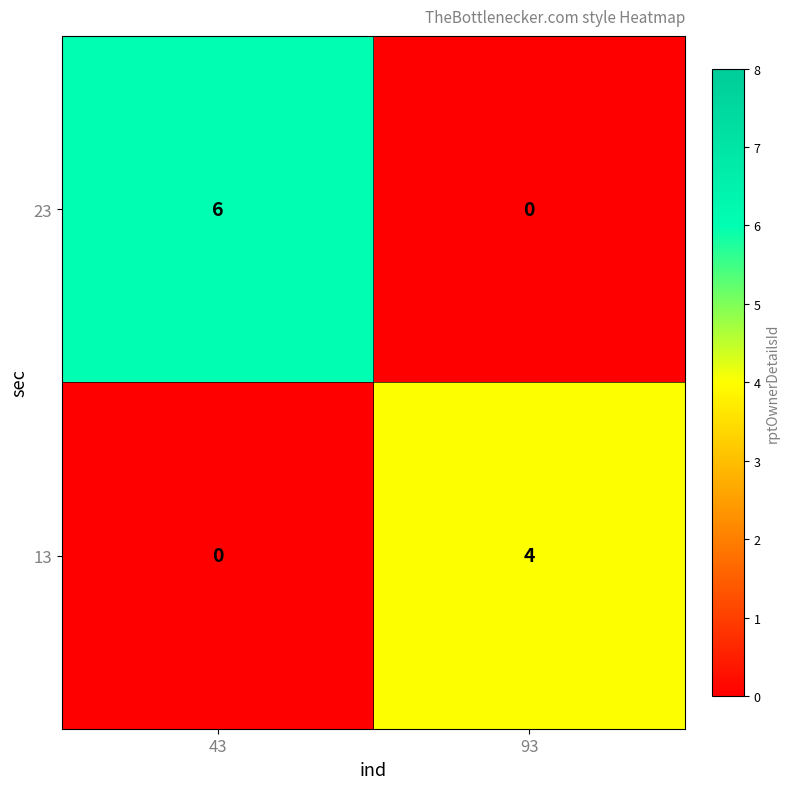

At which category is the sum across all series the highest?

43